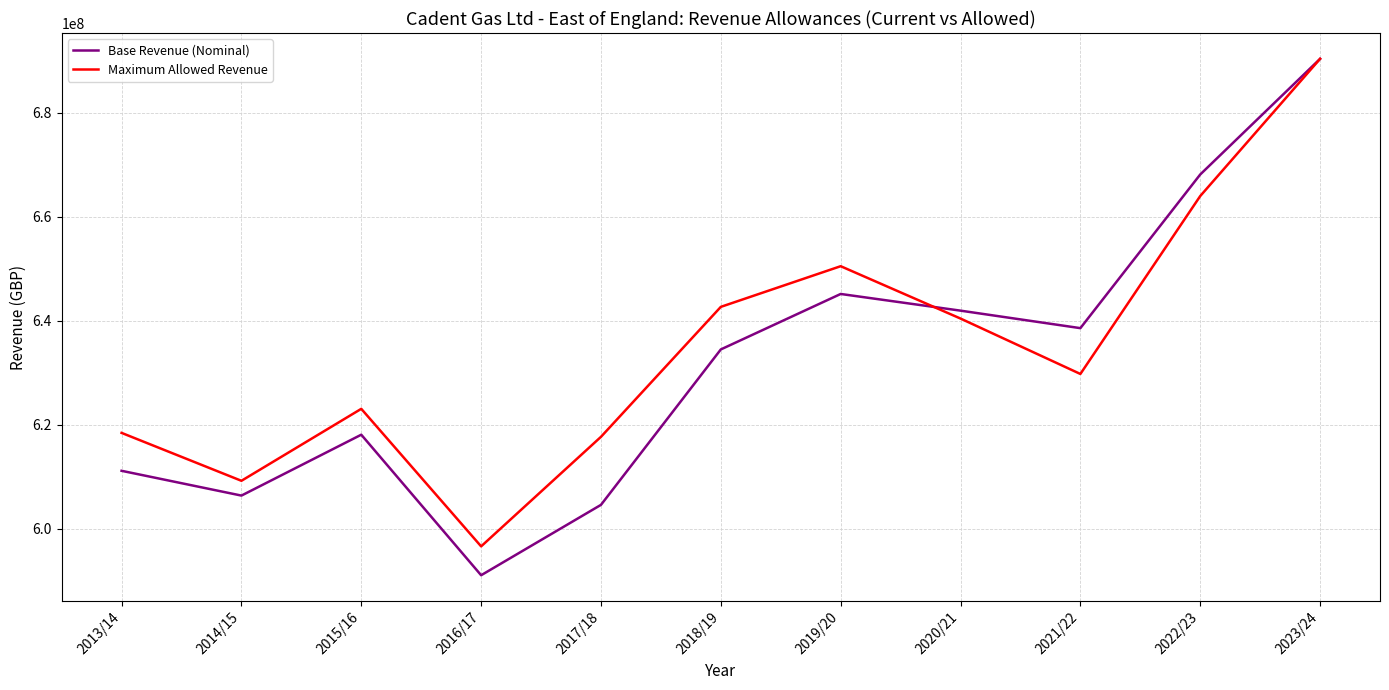

What is the average value of the Maximum Allowed Revenue series?

634813213.4